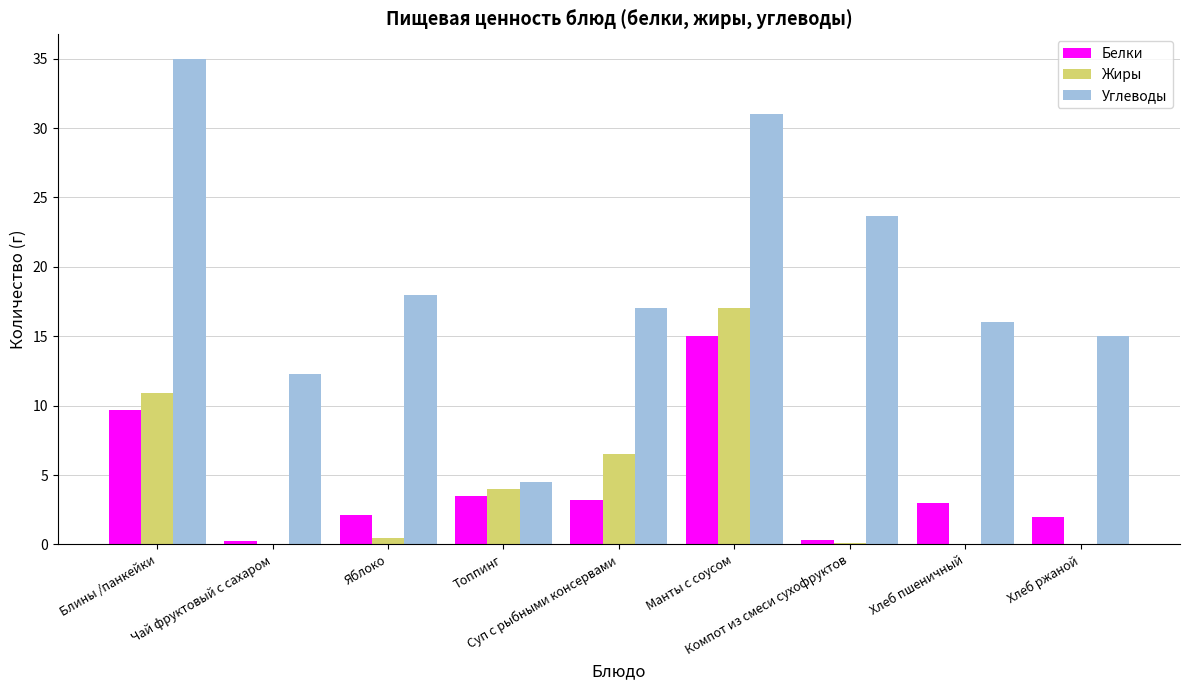

What is the highest value of the Углеводы series?

35.0